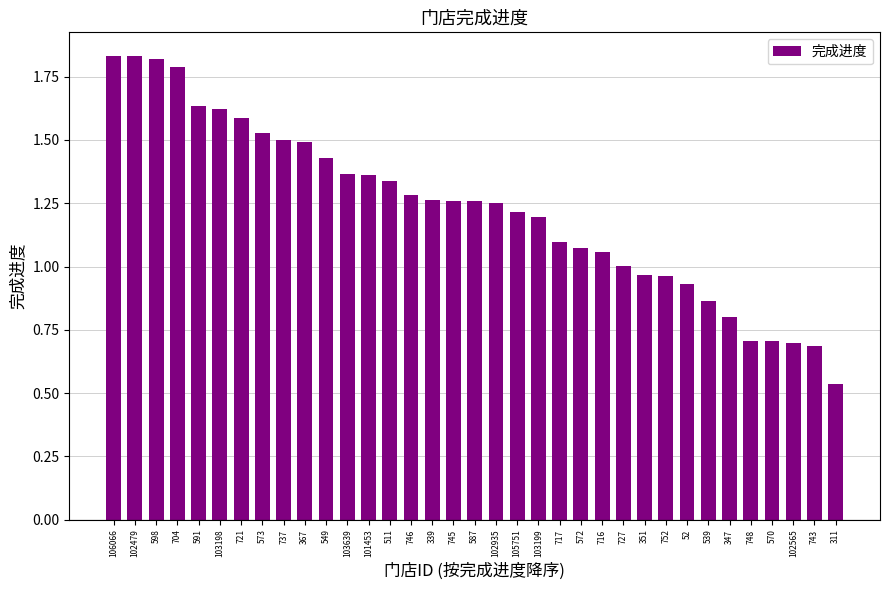

At which category does the chart reach its minimum across all series?

311